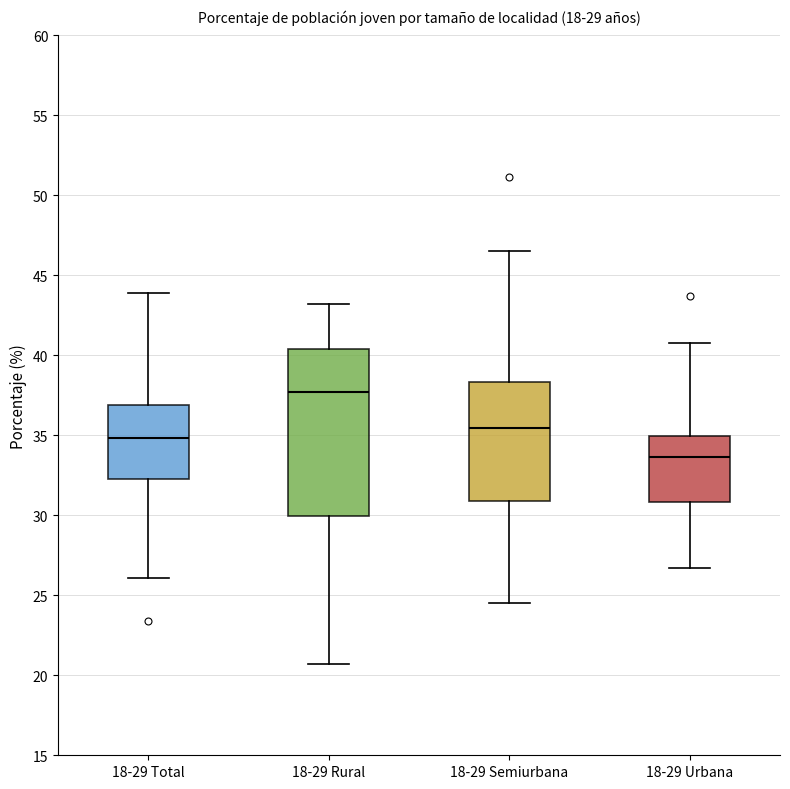

Which box's median line is the lowest?

18-29 Urbana